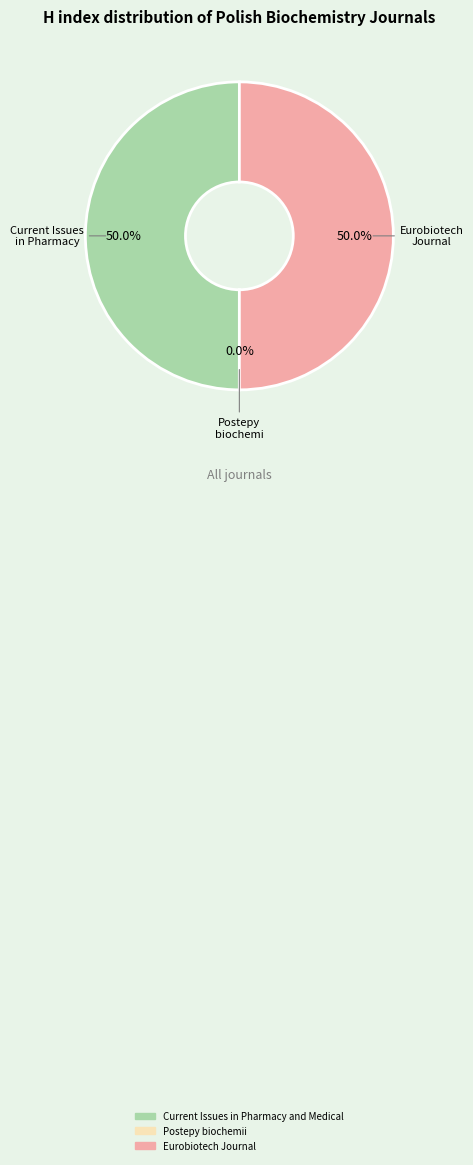

To the nearest percent, what percentage of the pie is Eurobiotech Journal?

50%